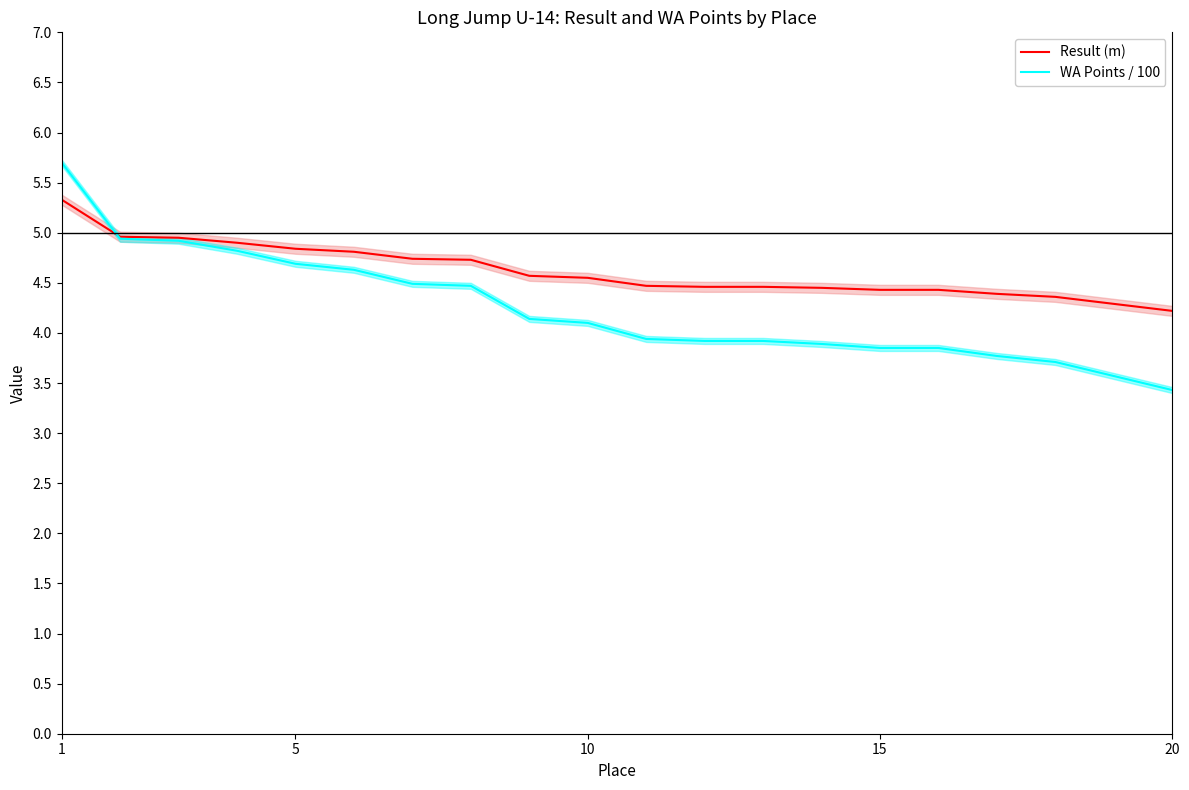

What is the highest value of the WA Points / 100 series?

5.7